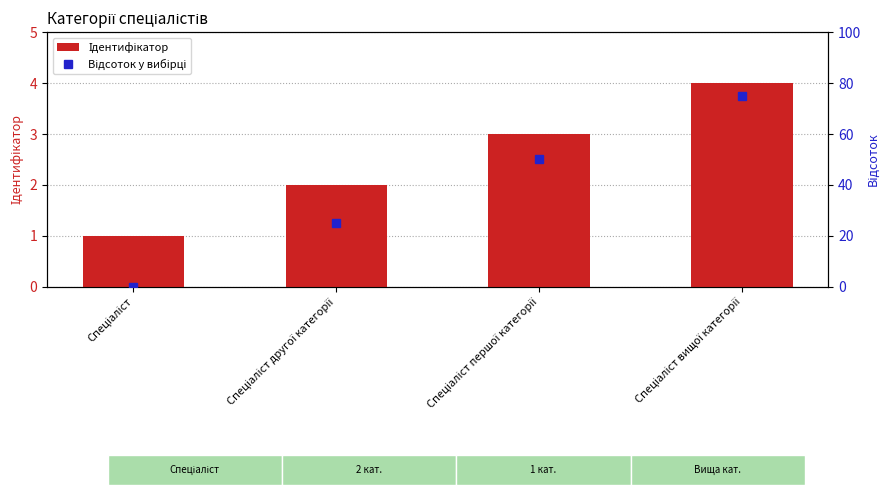

Reading left to right, list all the values displayed in this chart.

Ідентифікатор: Спеціаліст=1	Спеціаліст другої категорії=2	Спеціаліст першої категорії=3	Спеціаліст вищої категорії=4
Відсоток у вибірці: Спеціаліст=0	Спеціаліст другої категорії=25	Спеціаліст першої категорії=50	Спеціаліст вищої категорії=75